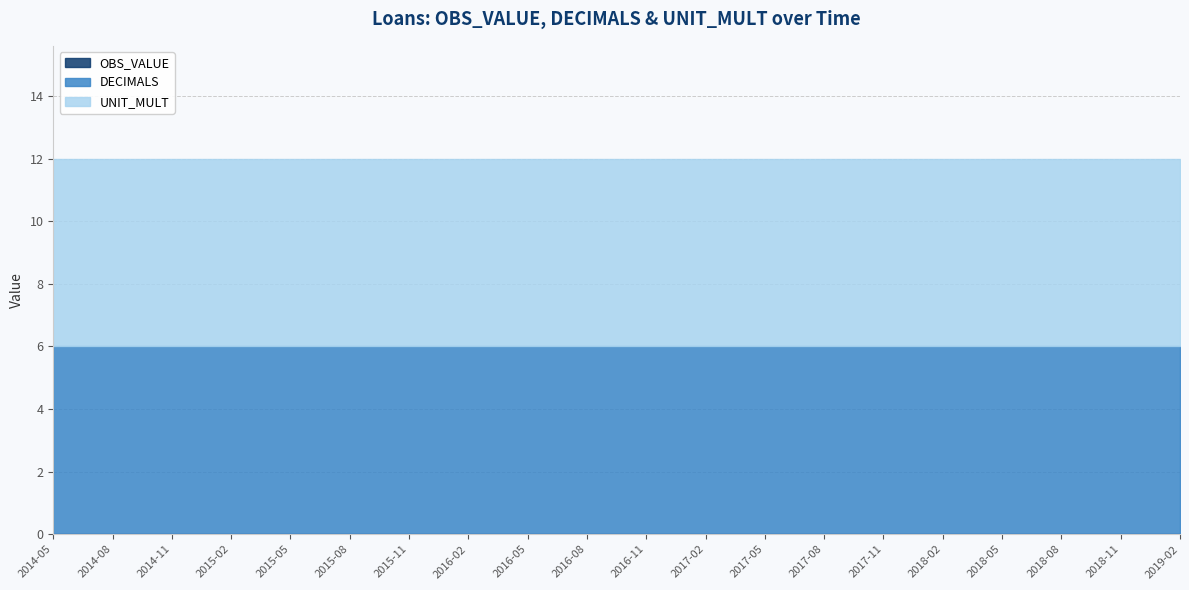

Does the chart display data point markers on the line(s)?

No